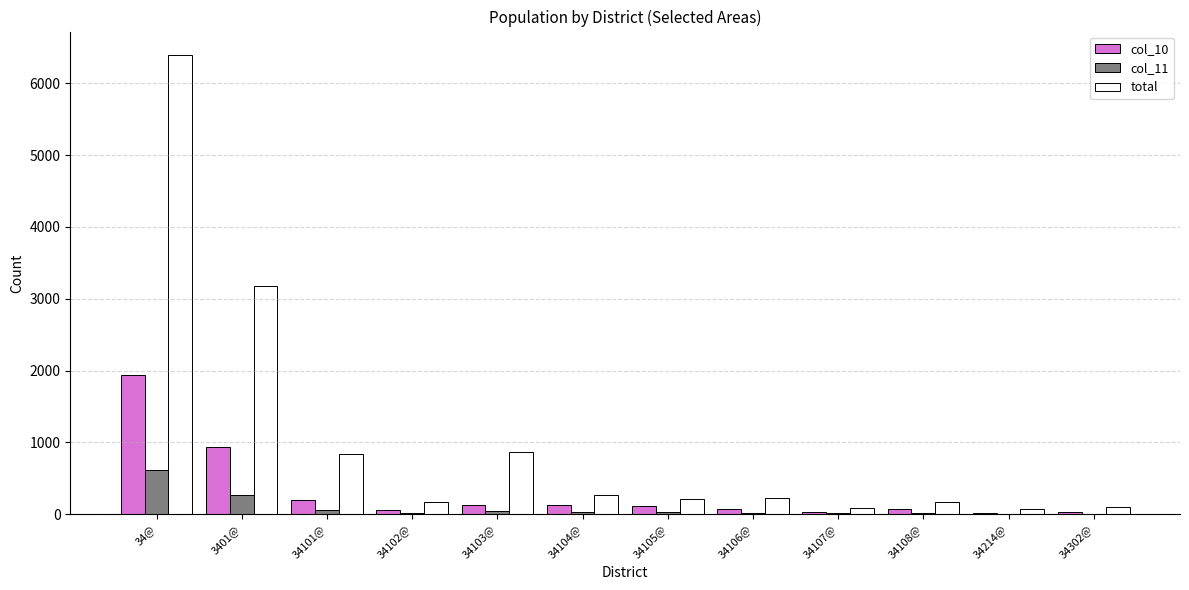

Is the value of col_10 at 34107@ greater than the value of total at 34105@?

No